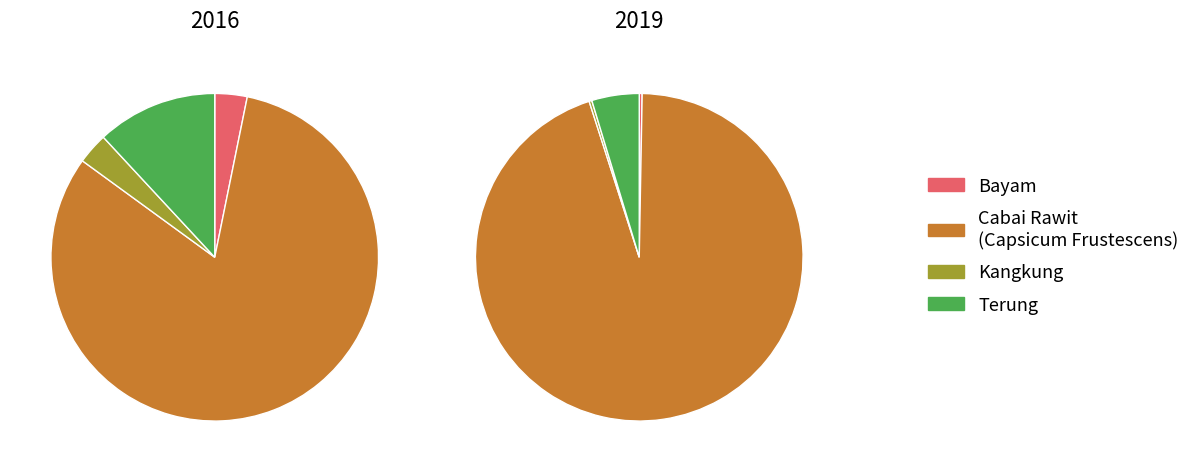

Which has a higher value, Terung or Bayam?

Terung